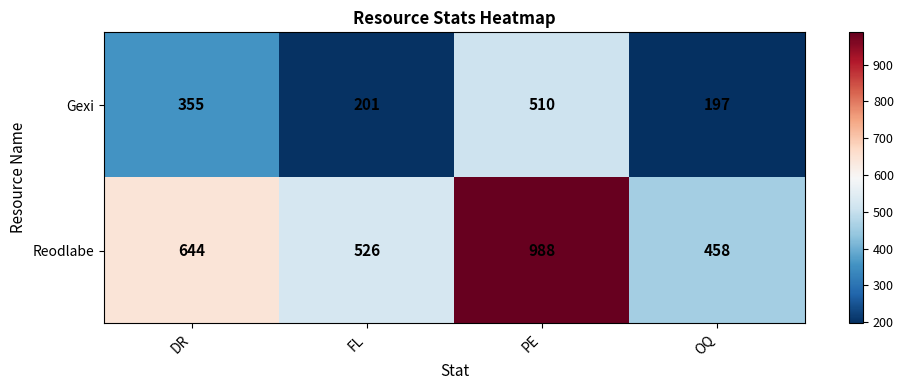

At which category is the sum across all series the highest?

PE